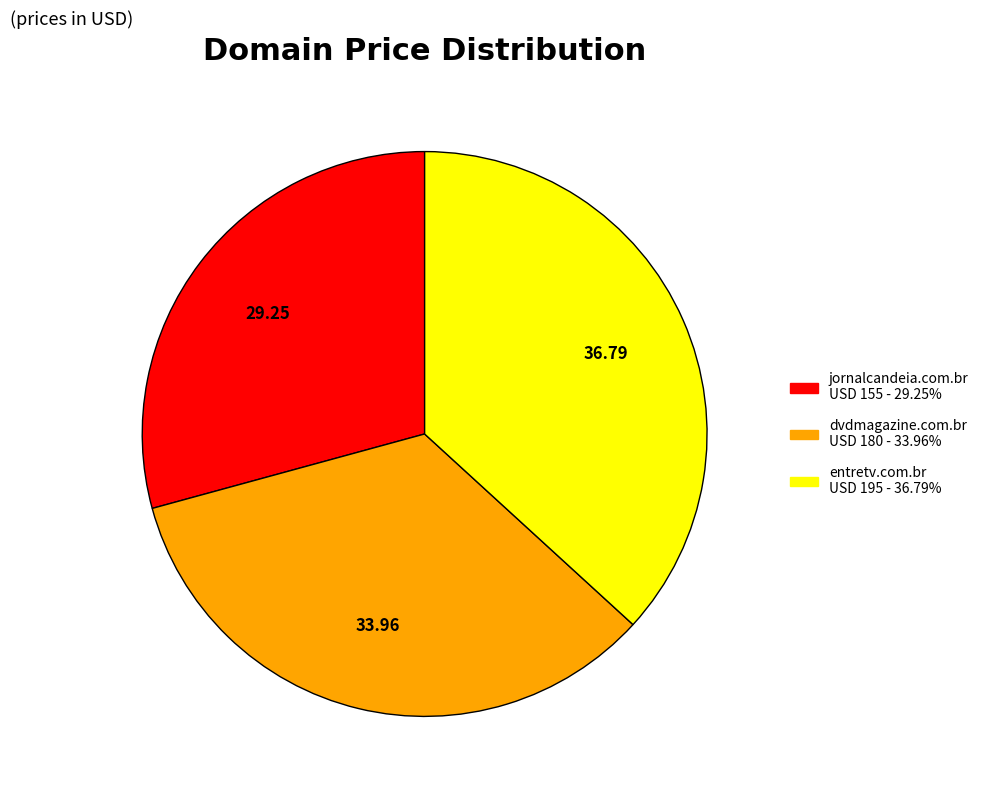

Count the number of slices in the pie.

3